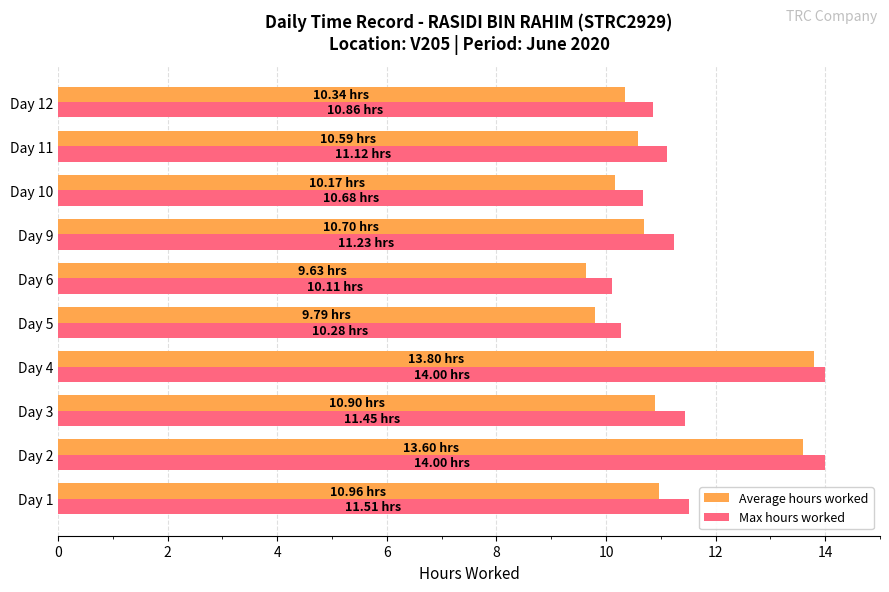

What is the difference between the highest and lowest values at Day 5?

0.5